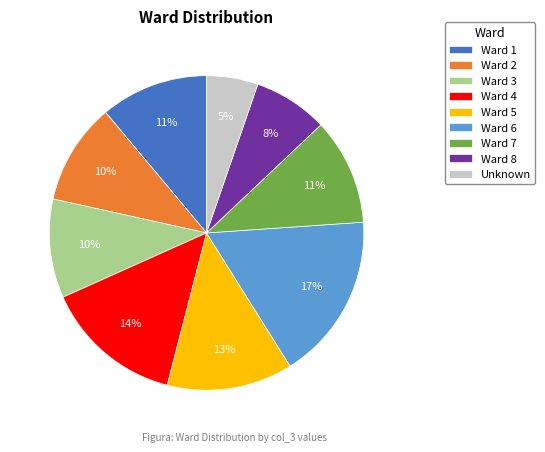

Is there a majority slice in this chart?

No